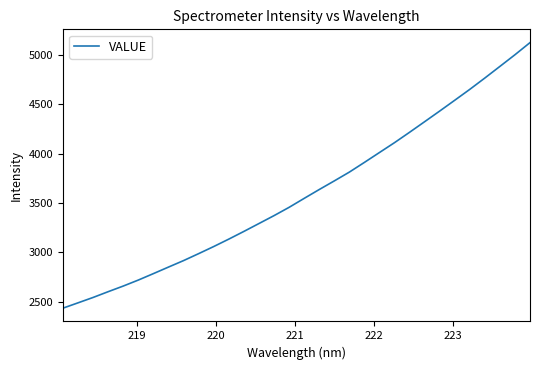

What is the minimum value shown in the chart?

2434.6